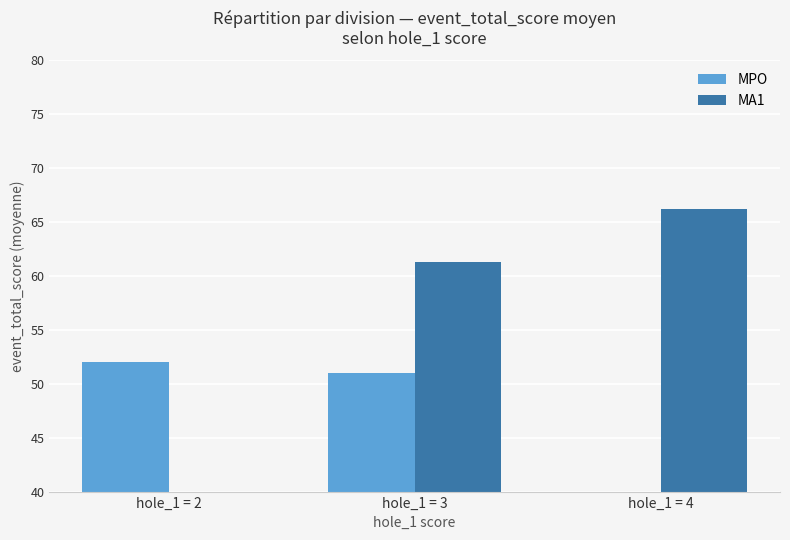

Reading left to right, list all the values displayed in this chart.

MPO: hole_1 = 2=52.0	hole_1 = 3=51.0	hole_1 = 4=0.0
MA1: hole_1 = 2=0.0	hole_1 = 3=61.2	hole_1 = 4=66.2